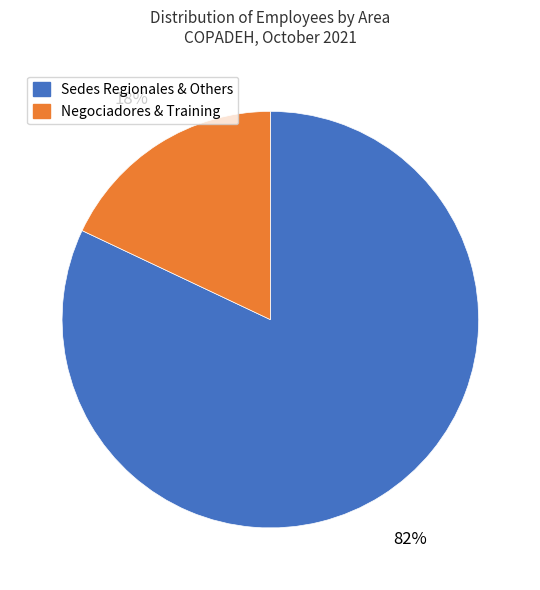

Does any single category account for the majority?

Yes